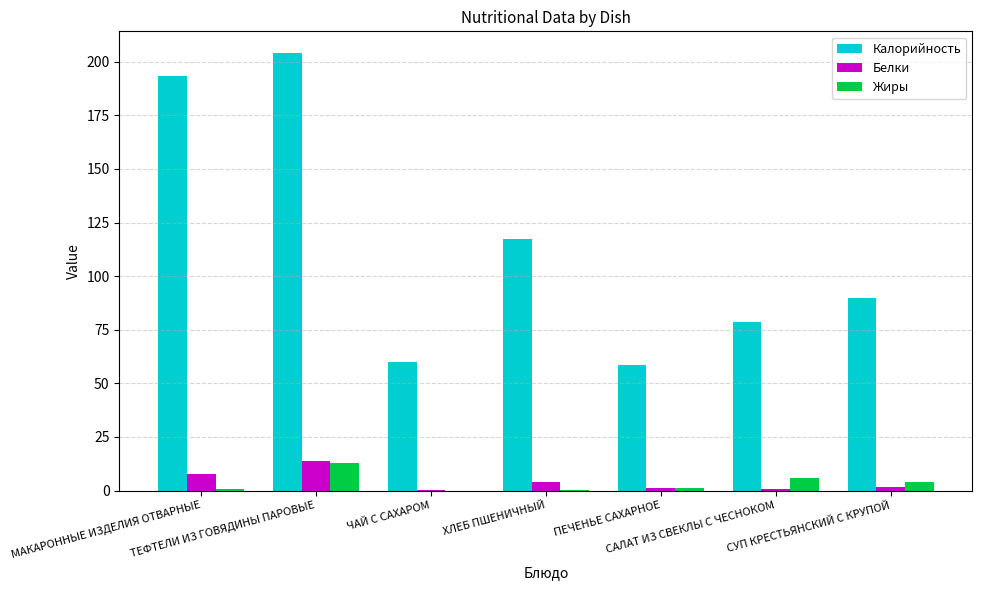

Are the bars horizontal?

No